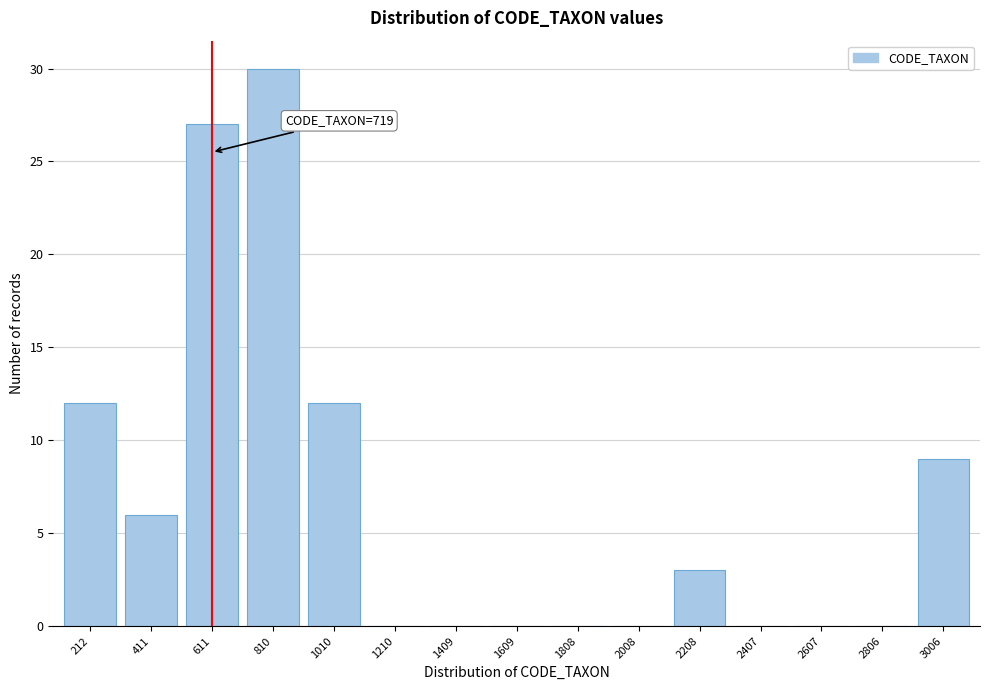

Reading right to left, extract all data points from this chart.

3006=9	2806=0	2607=0	2407=0	2208=3	2008=0	1808=0	1609=0	1409=0	1210=0	1010=12	810=30	611=27	411=6	212=12